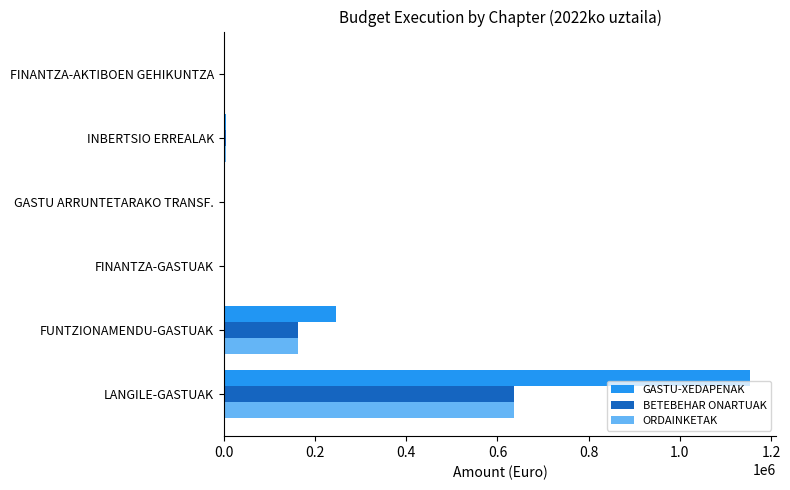

What is the maximum value shown in the chart?

1154320.2